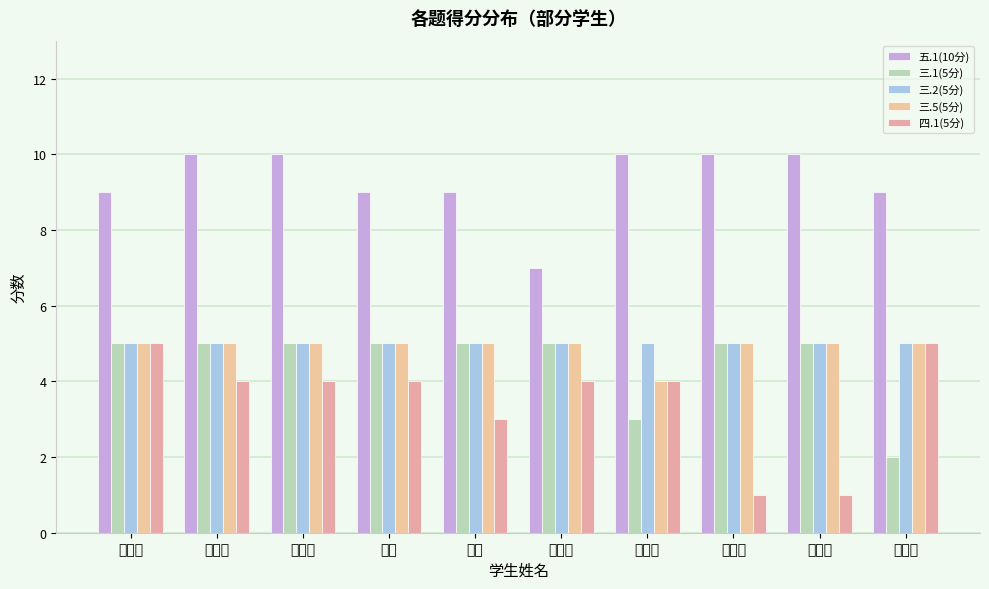

What position from the left is 闫旭?

4